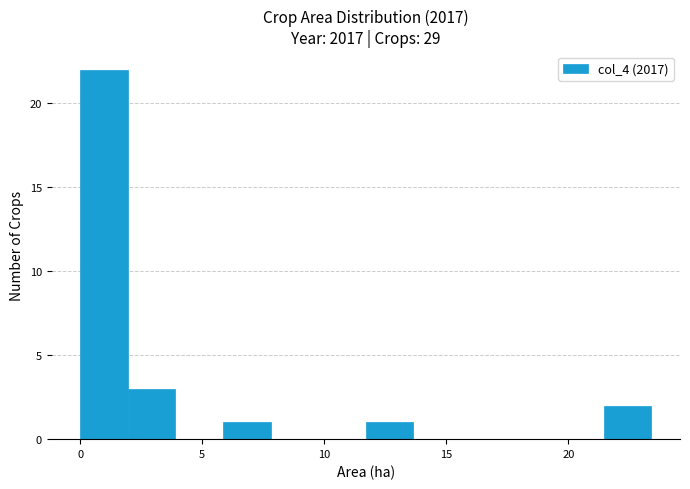

Around what value on the x-axis is the tallest bar? Give the approximate position of its centre, as read against the axis.

1.0